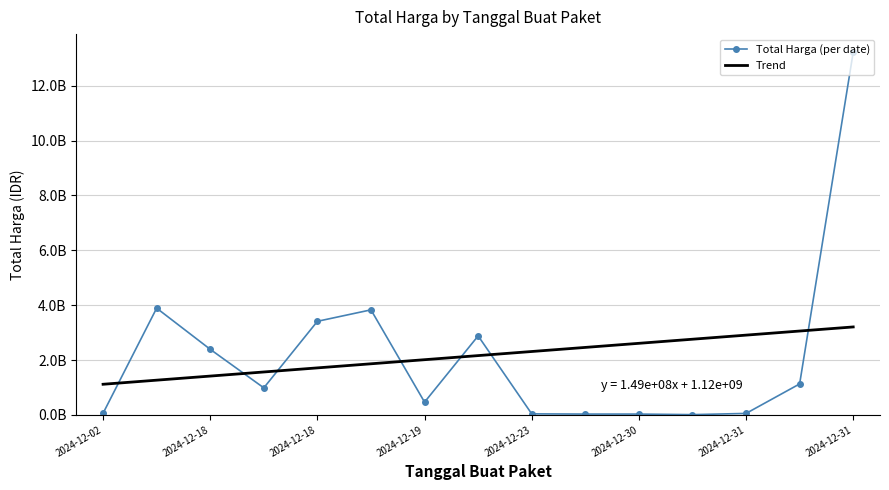

True or false: Total Harga (per date) has more than 1 points higher than both neighbors.

True